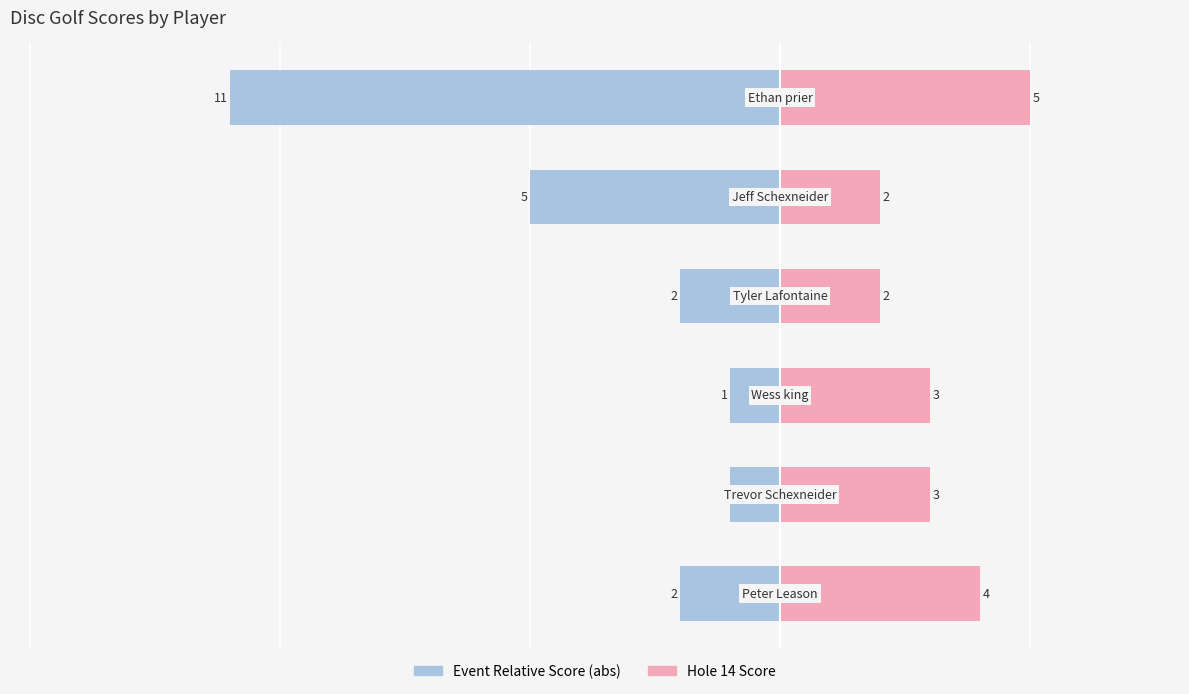

How many bars are there in total?

12